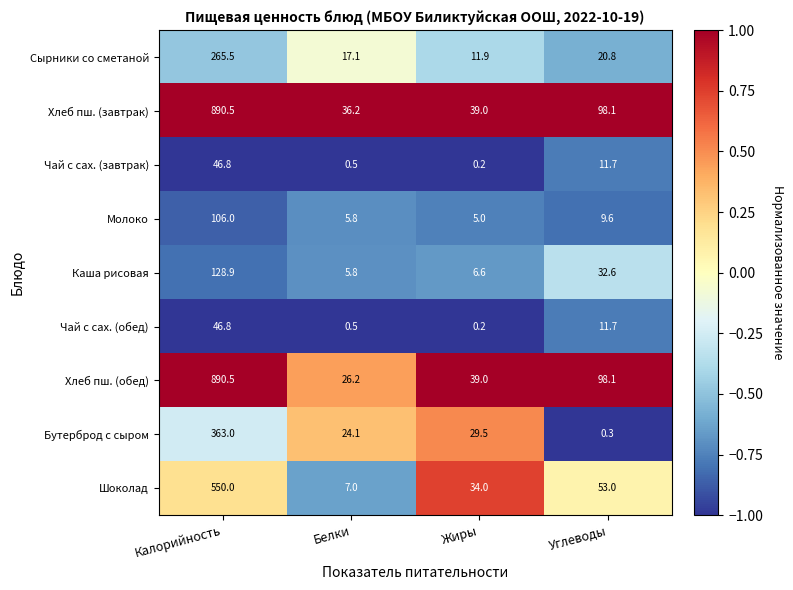

What is the difference between the highest and lowest values at Жиры?

38.8